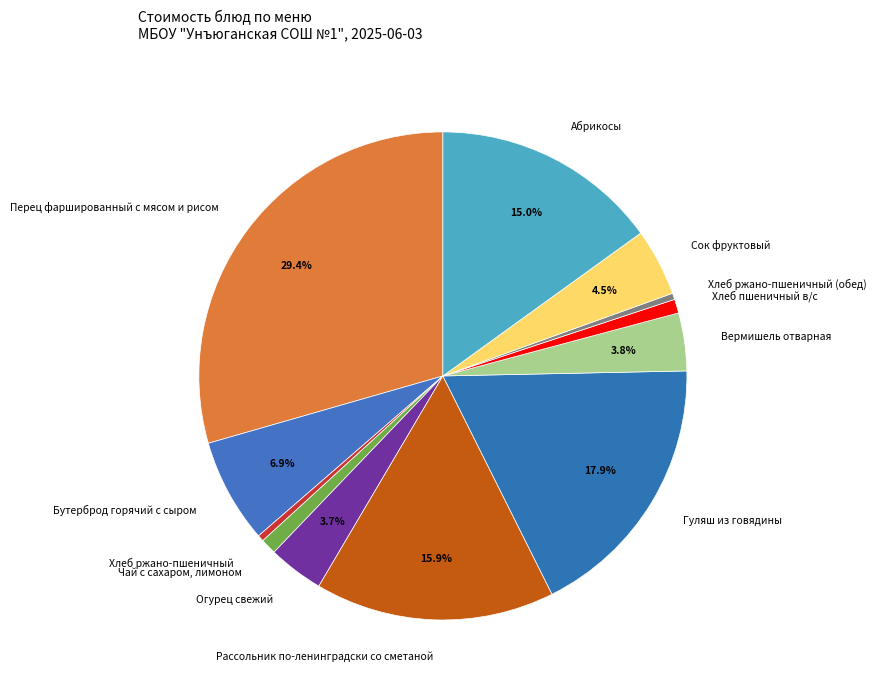

Do Перец фаршированный с мясом и рисом and Бутерброд горячий с сыром together represent more than half of the pie?

No